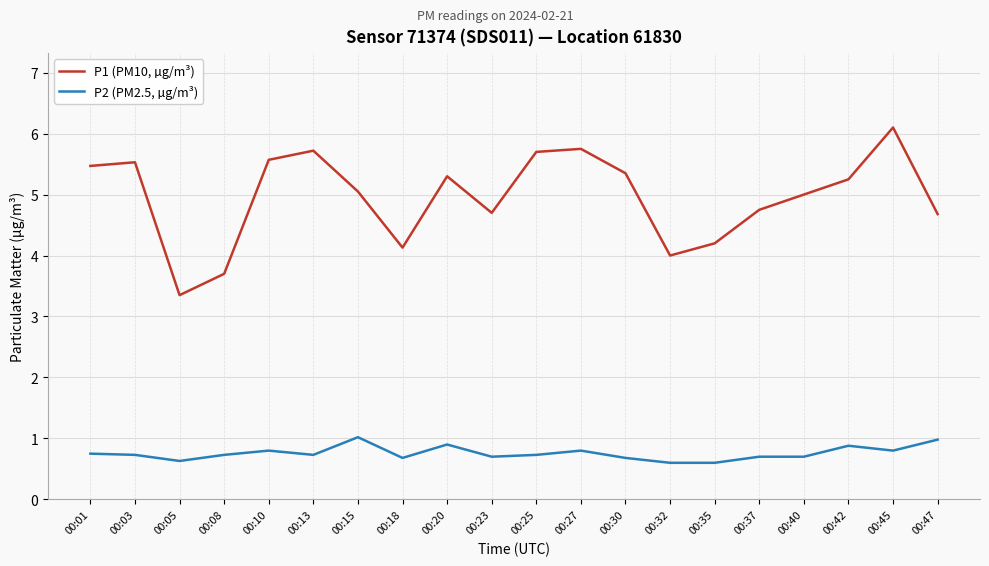

In P1 (PM10, µg/m³), how many points are lower than both neighbors (excluding endpoints)?

4